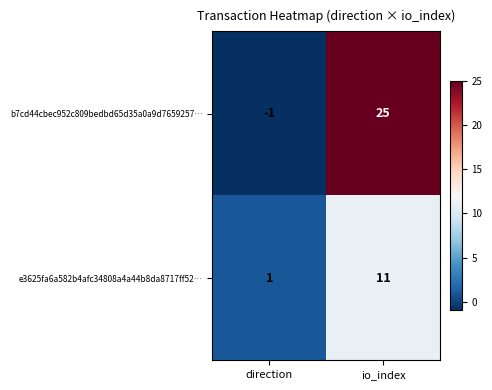

Rank the series at io_index from highest to lowest value.

b7cd44cbec952c809bedbd65d35a0a9d7659257…, e3625fa6a582b4afc34808a4a44b8da8717ff52…